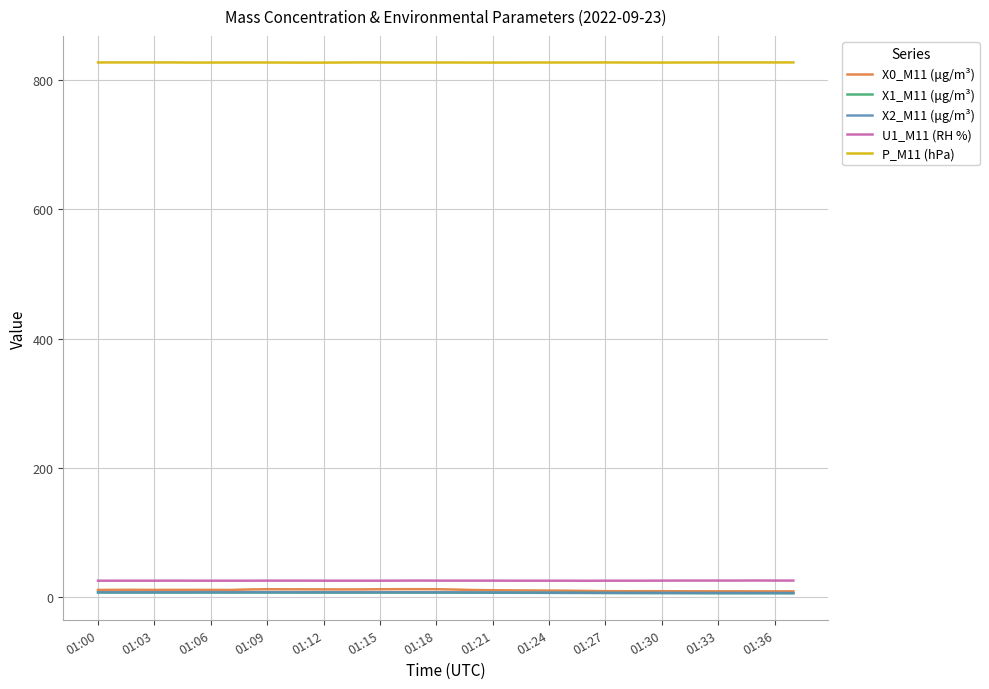

True or false: X2_M11 (μg/m³) and P_M11 (hPa) intersect in this chart.

False